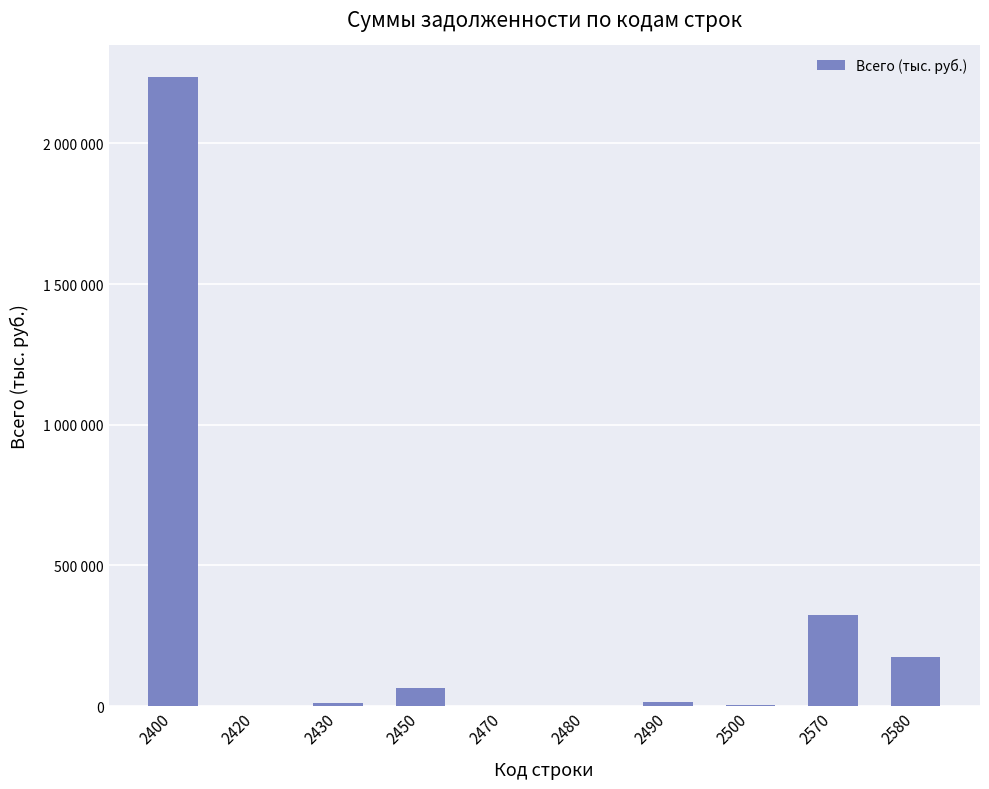

What is the difference between the maximum and second lowest values?

2236130